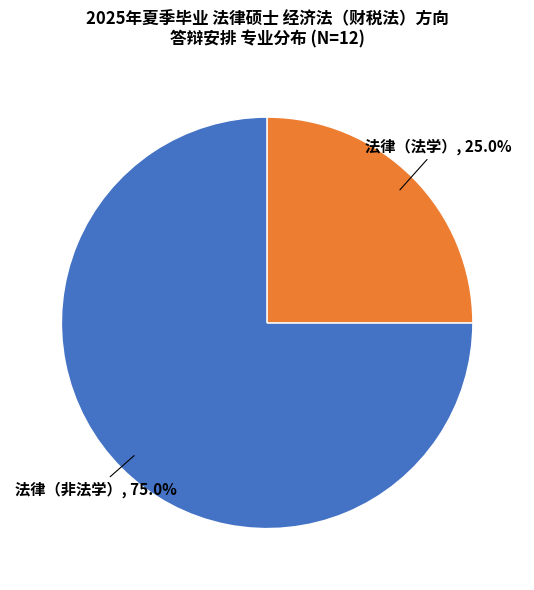

Does any single category account for the majority?

Yes